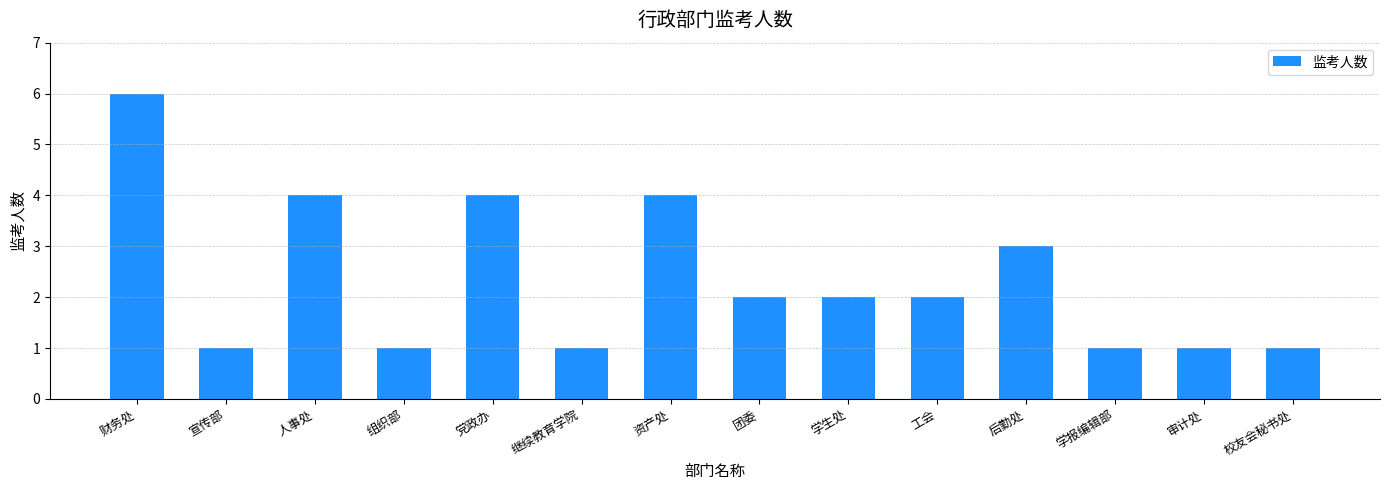

How many categories are shown in the chart?

14